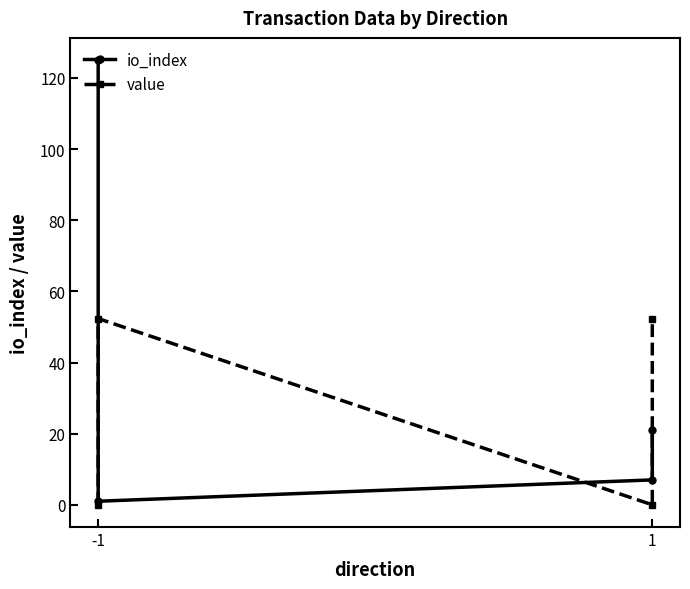

At how many categories does at least one series exceed 29?

3